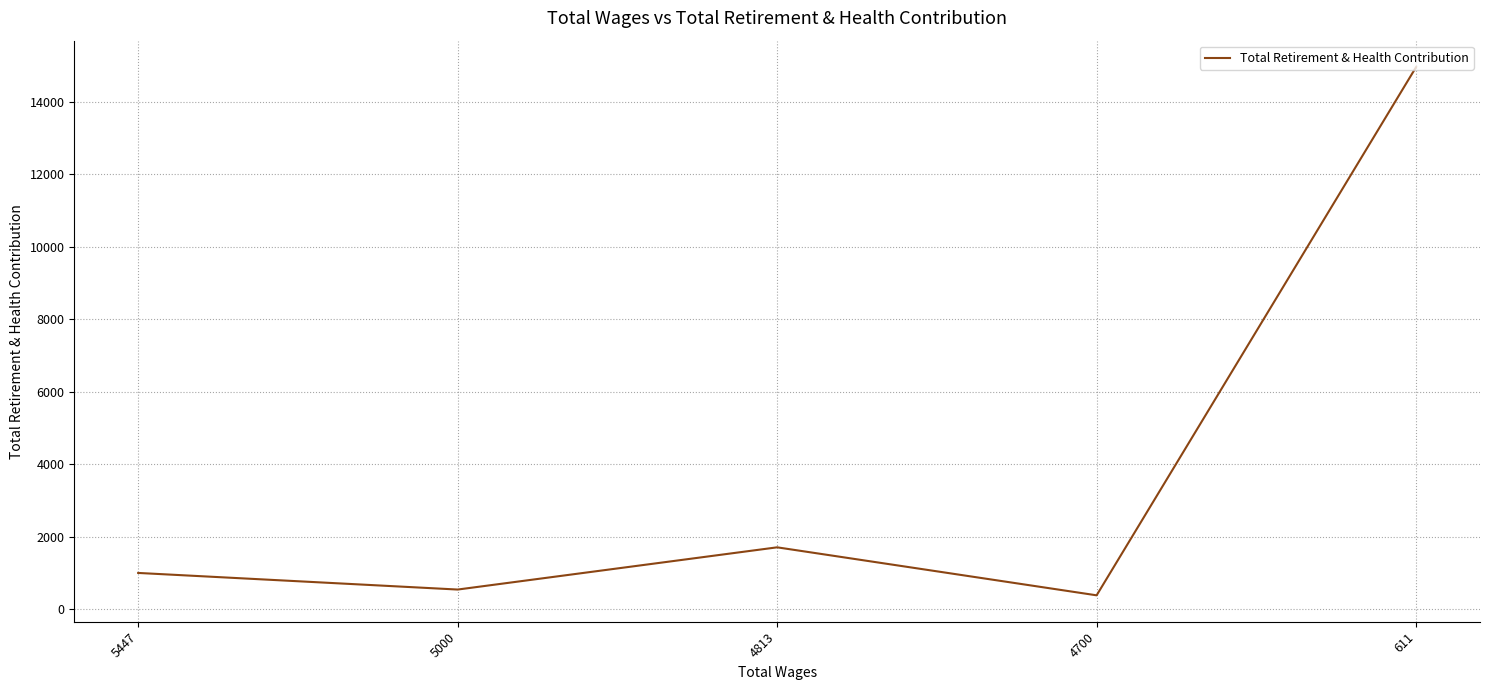

How many lines are shown in the chart?

1